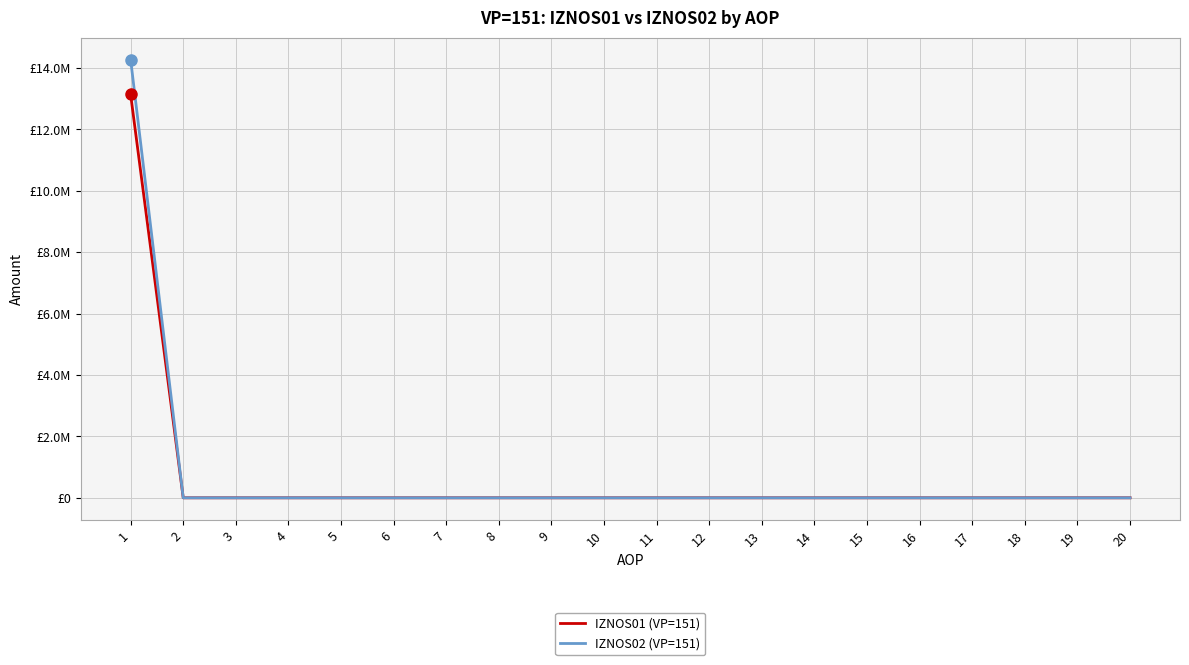

What is the difference between the maximum and minimum values in the IZNOS01 (VP=151) series?

13136434.0